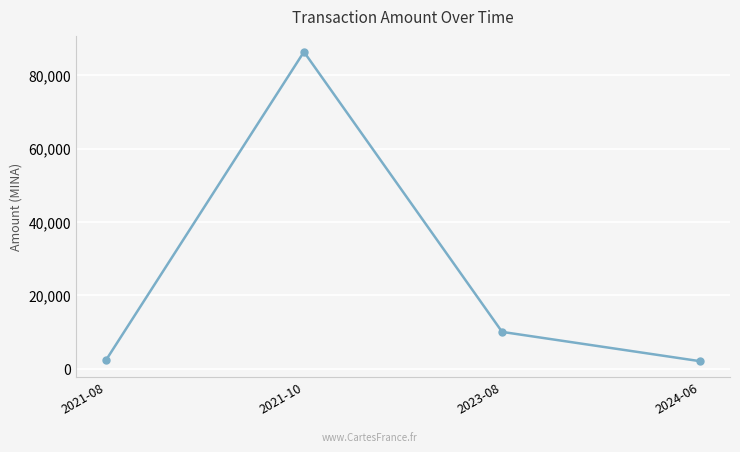

Which has a higher value, 2023-08 or 2021-08?

2023-08